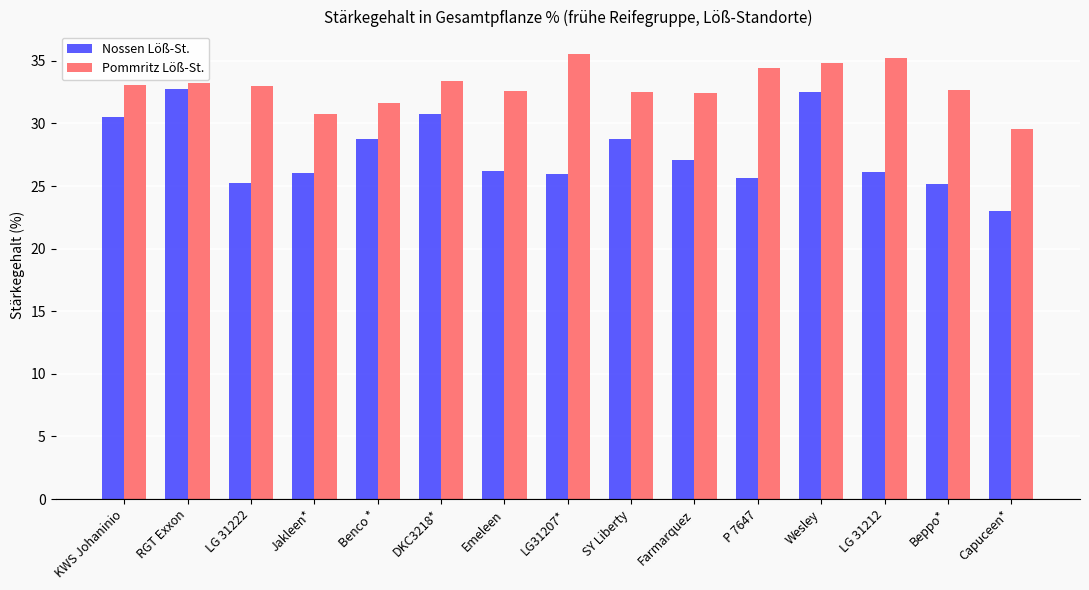

What is the label of the 6th bar from the left?

DKC3218*